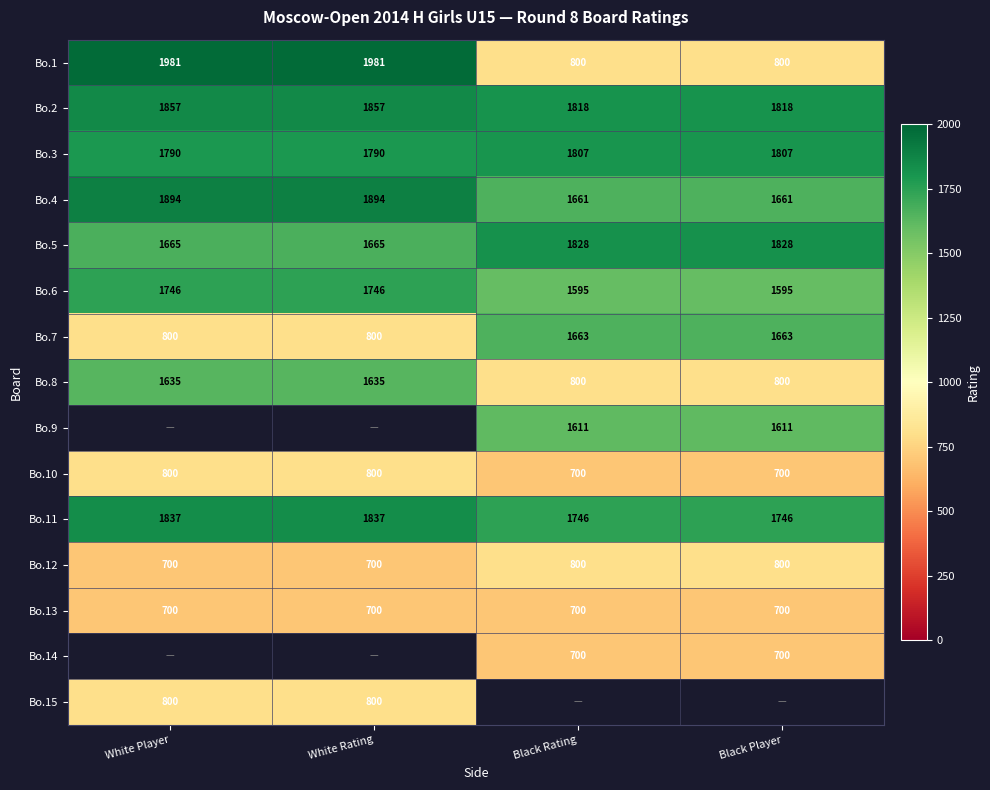

What is the sum of the Bo.5 values at Black Rating and Black Player?

3656